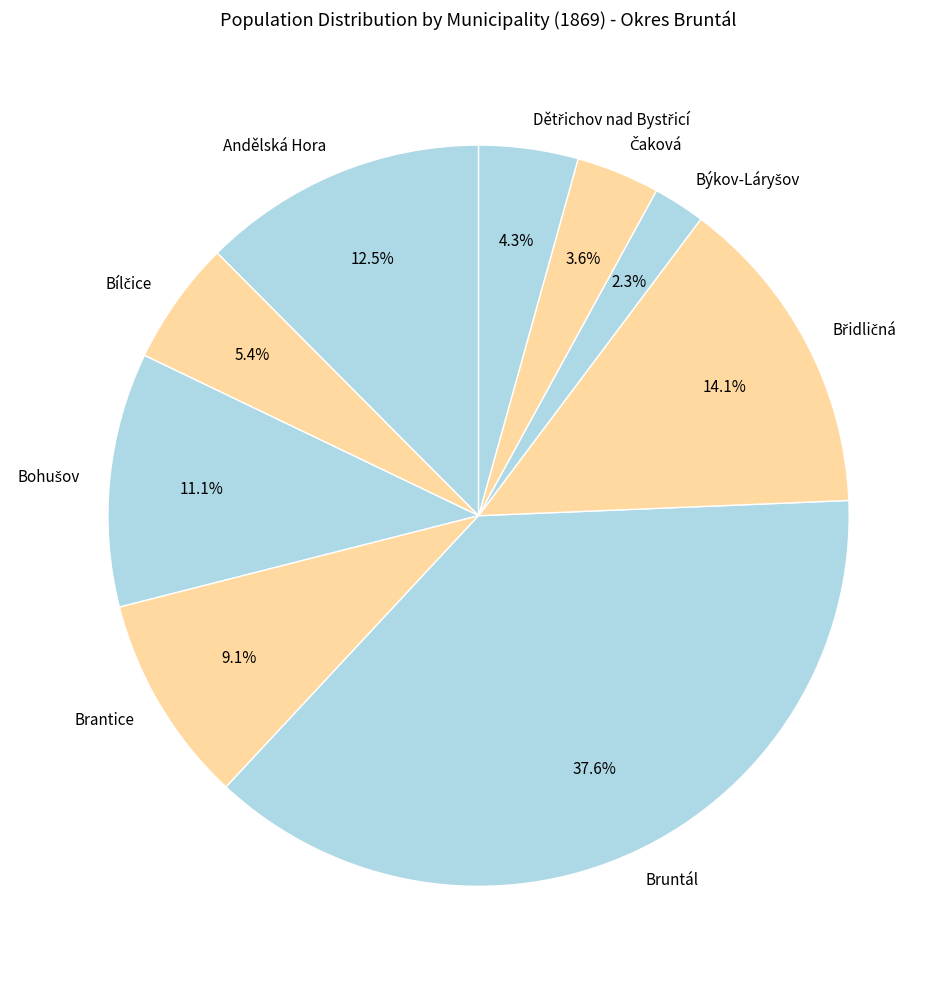

Does Brantice account for over 50% of the chart?

No